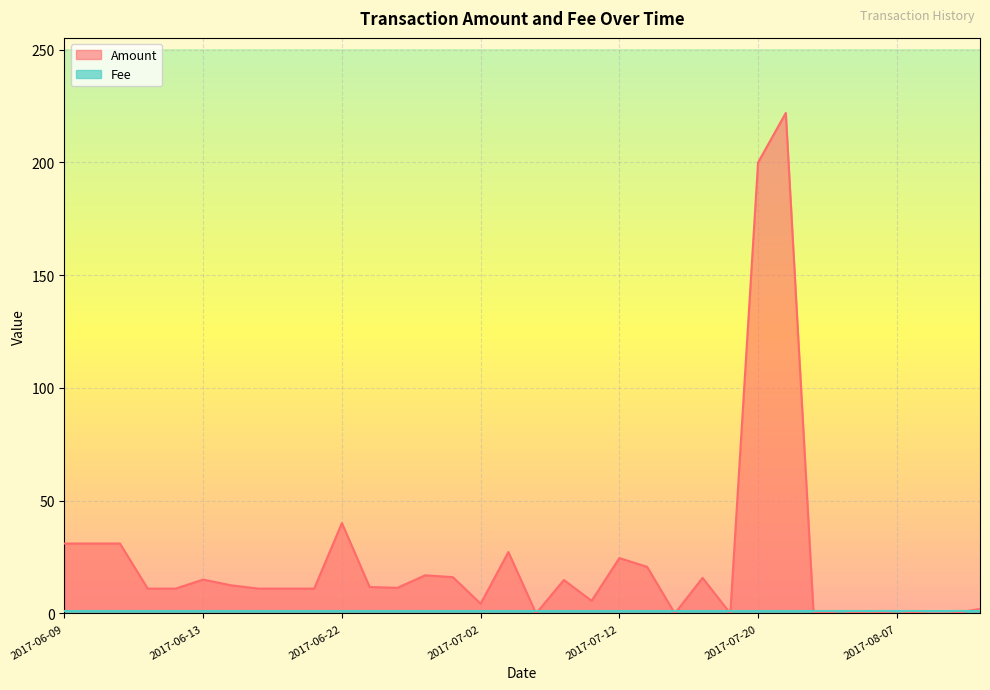

Approximately how many times larger is the value at 2017-07-02 compared to 2017-06-09?

0.1